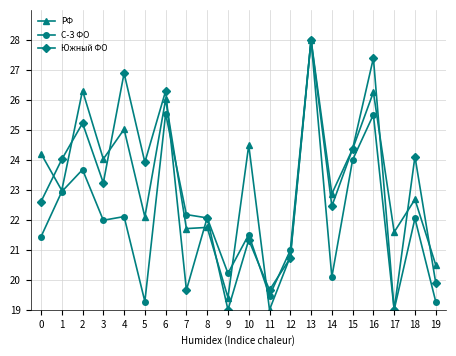

What are all the series names shown in the legend?

РФ, С-З ФО, Южный ФО